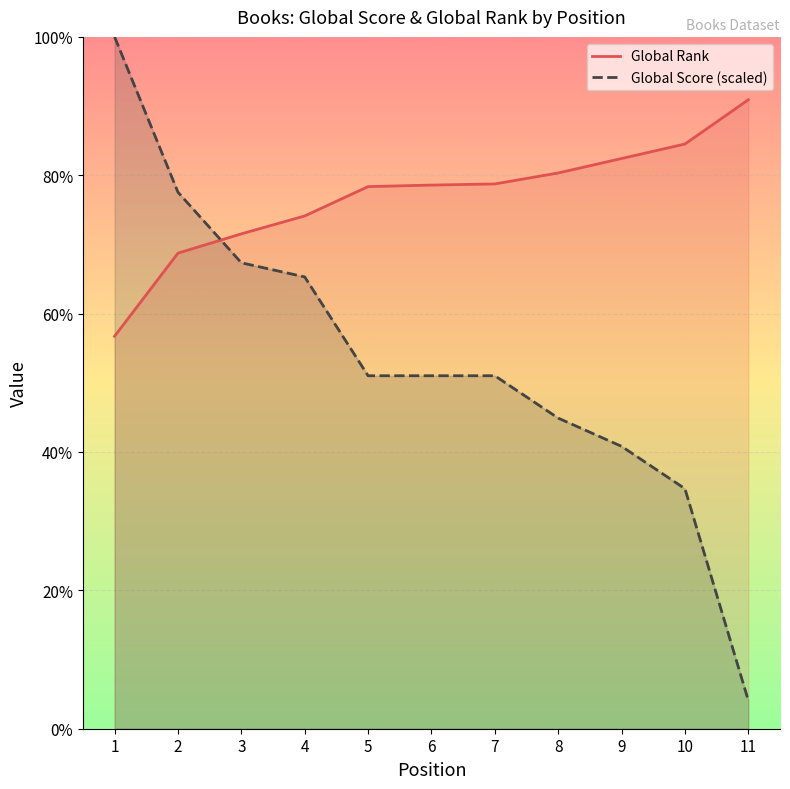

What are all the series names shown in the legend?

Global Score, Global Rank